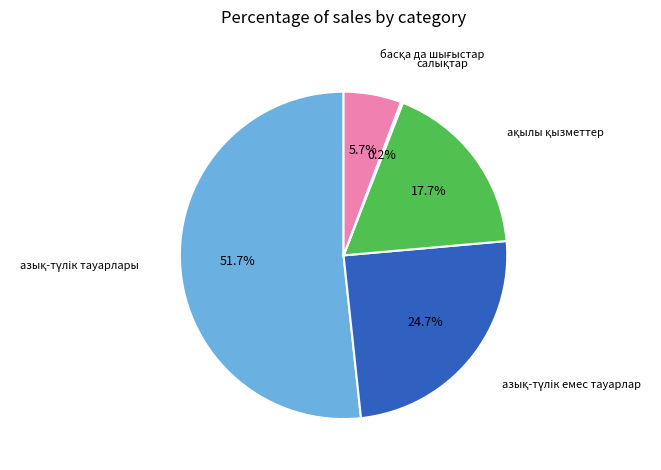

Is there any slice that represents more than half of the pie?

Yes